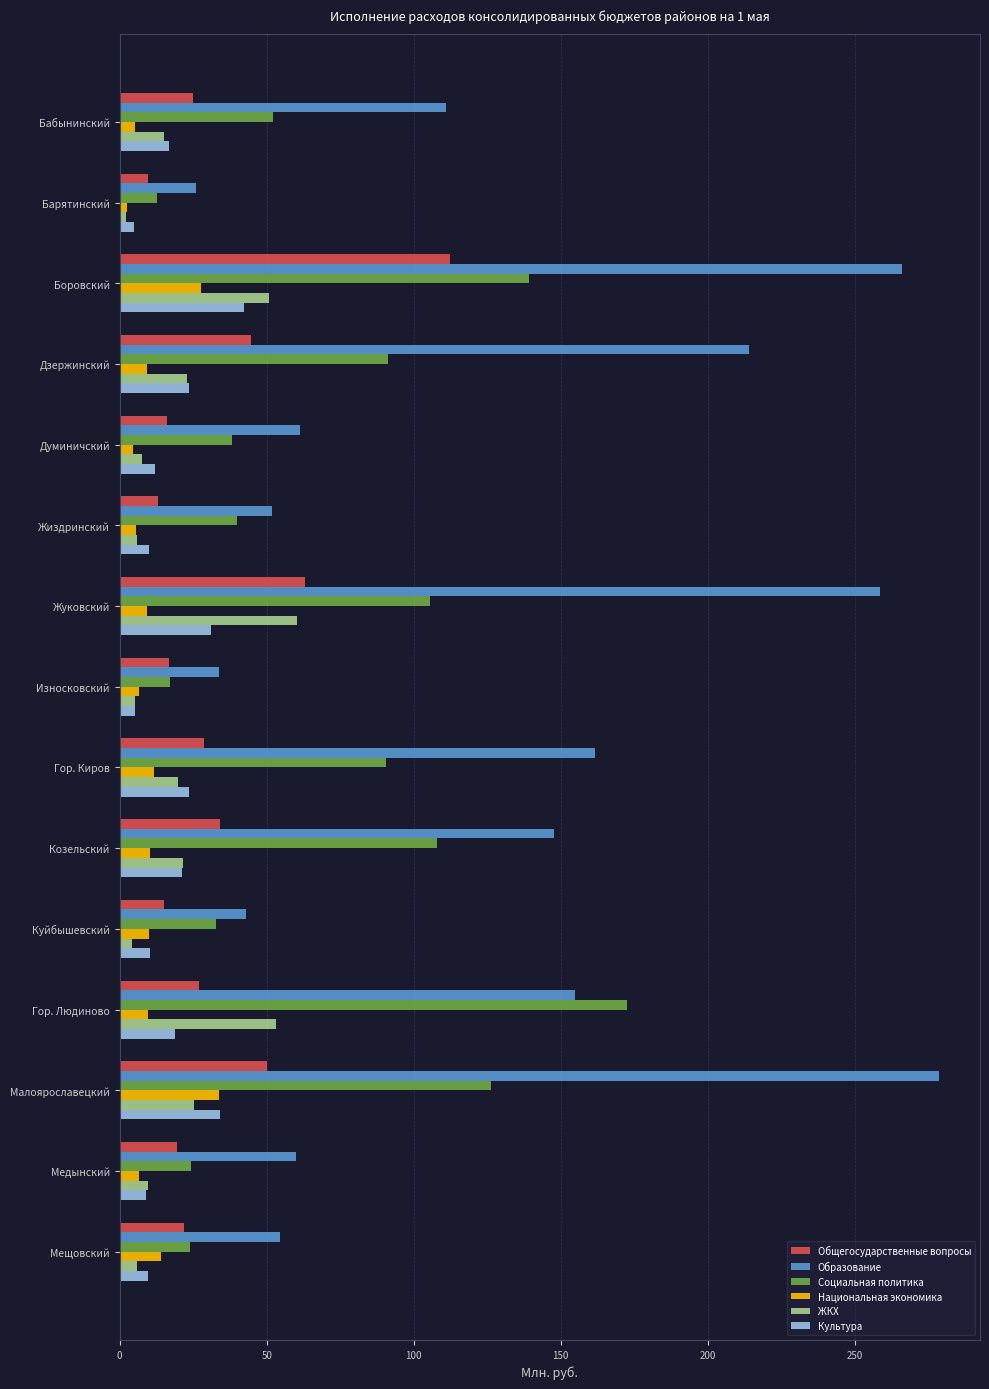

Which series has the widest spread of values?

Образование